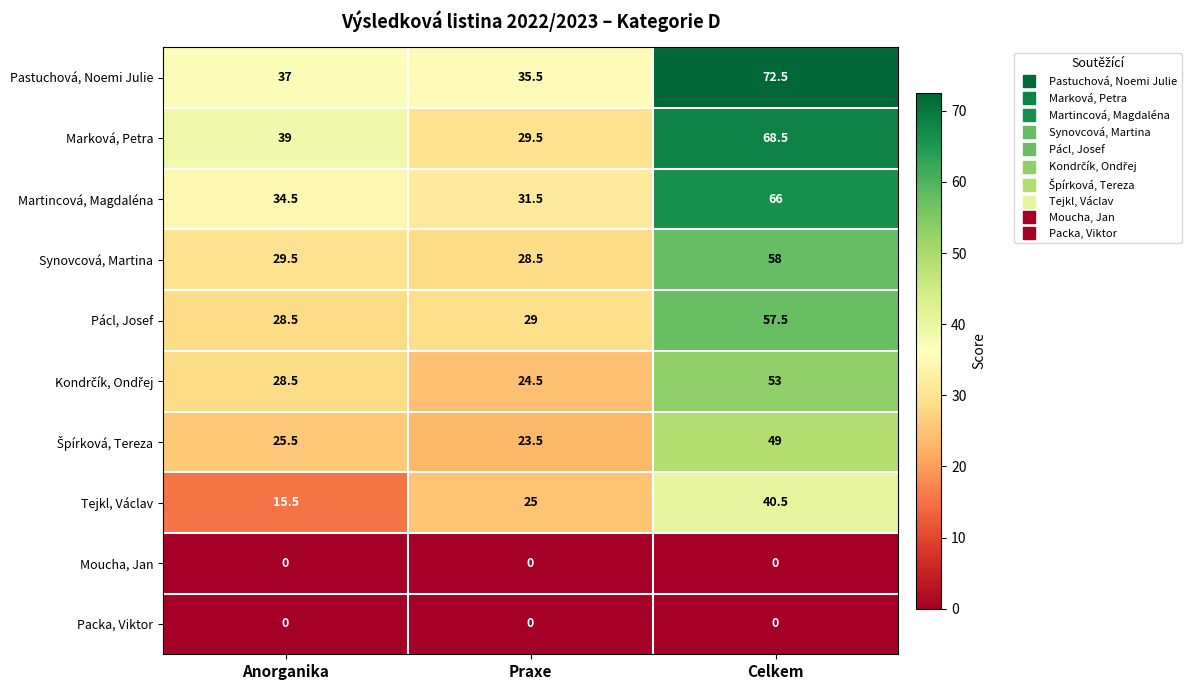

What is the sum of the Tejkl, Václav values at Celkem and Praxe?

65.5